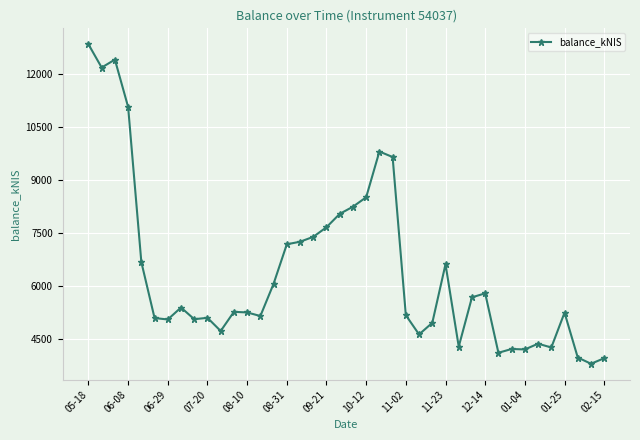

What is the sum of all values?

256278.7